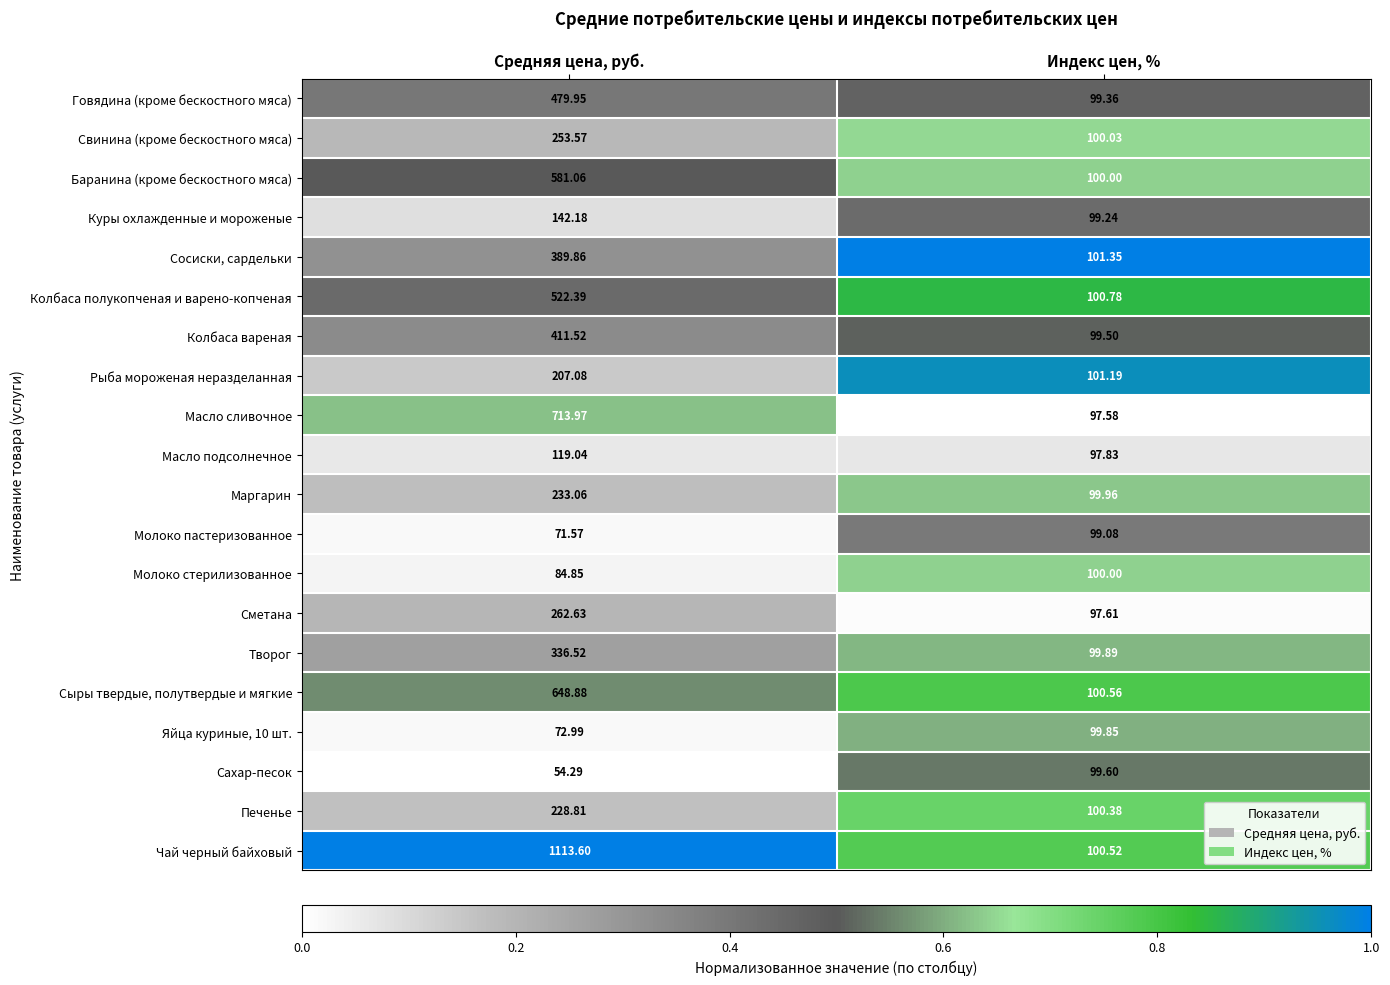

Rank the categories by Колбаса полукопченая и варено-копченая value from highest to lowest.

Средняя цена, руб., Индекс цен, %